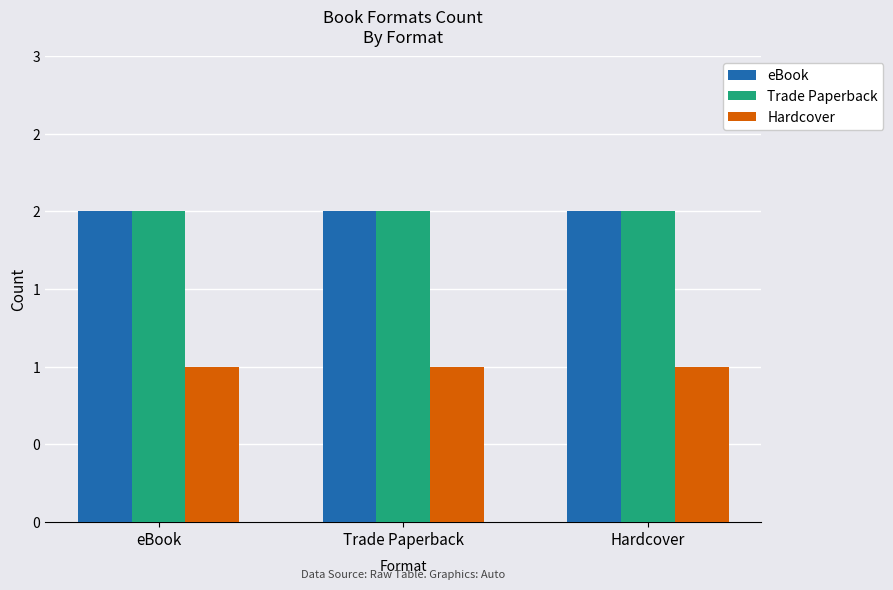

What are all the series names shown in the legend?

eBook, Trade Paperback, Hardcover